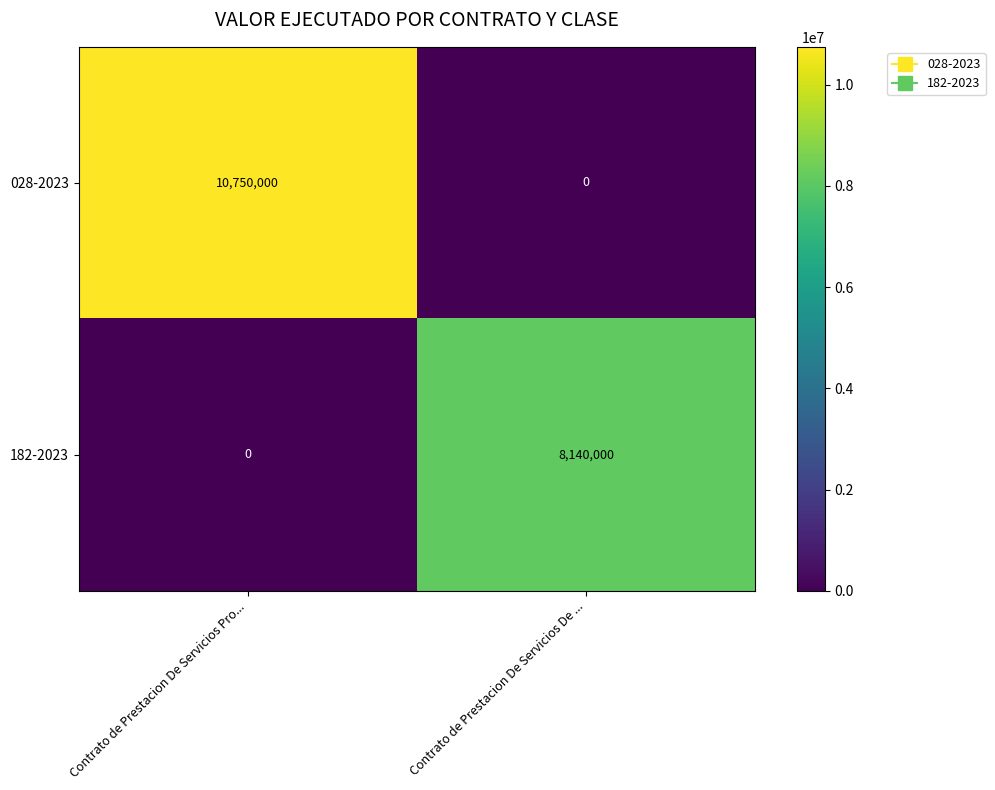

Rank the series by their maximum value, from lowest to highest.

182-2023, 028-2023